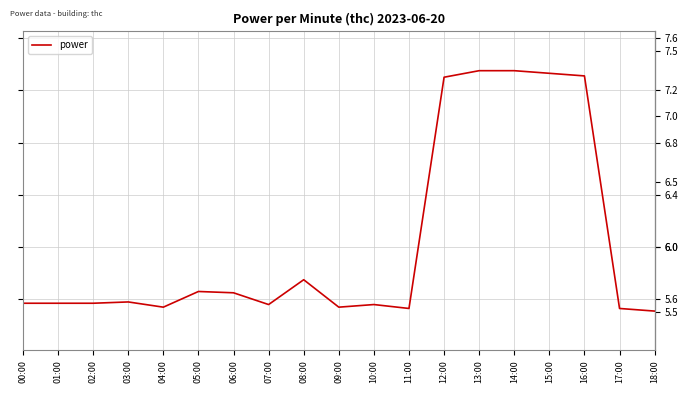

Is it true that the value at 00:00 is 8.9?

False